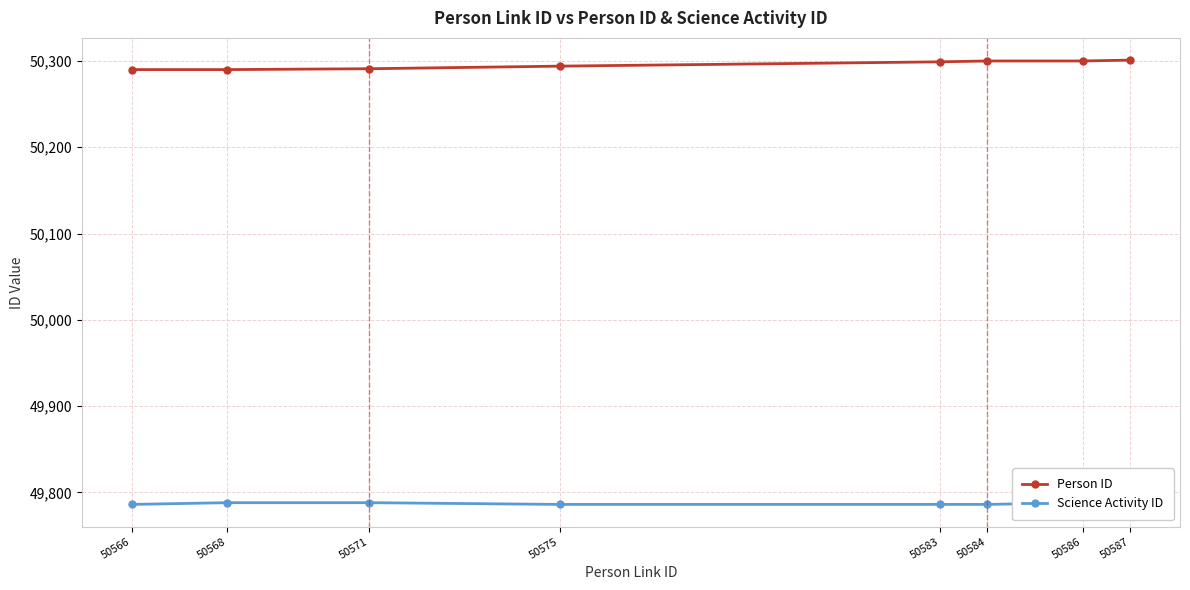

True or false: Person ID has more than 1 points higher than both neighbors.

False